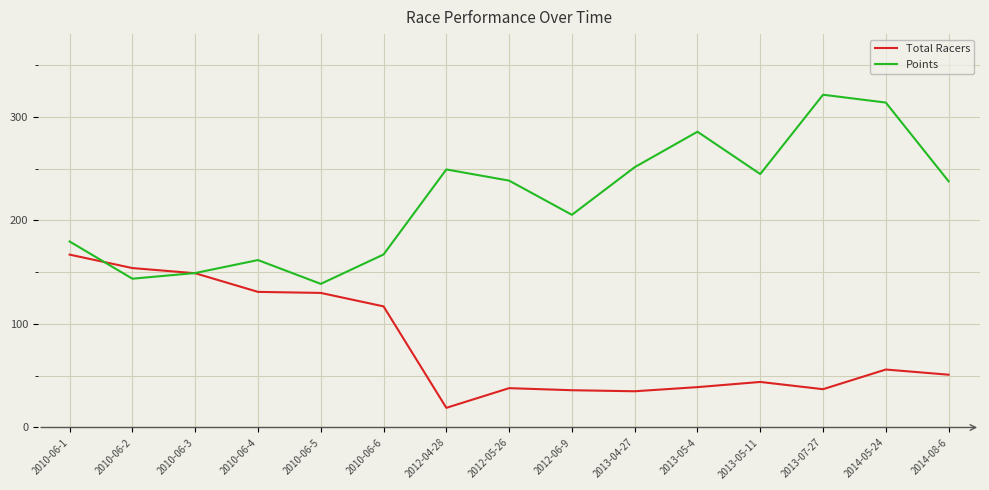

How many intersections are there between Total Racers and Points?

2